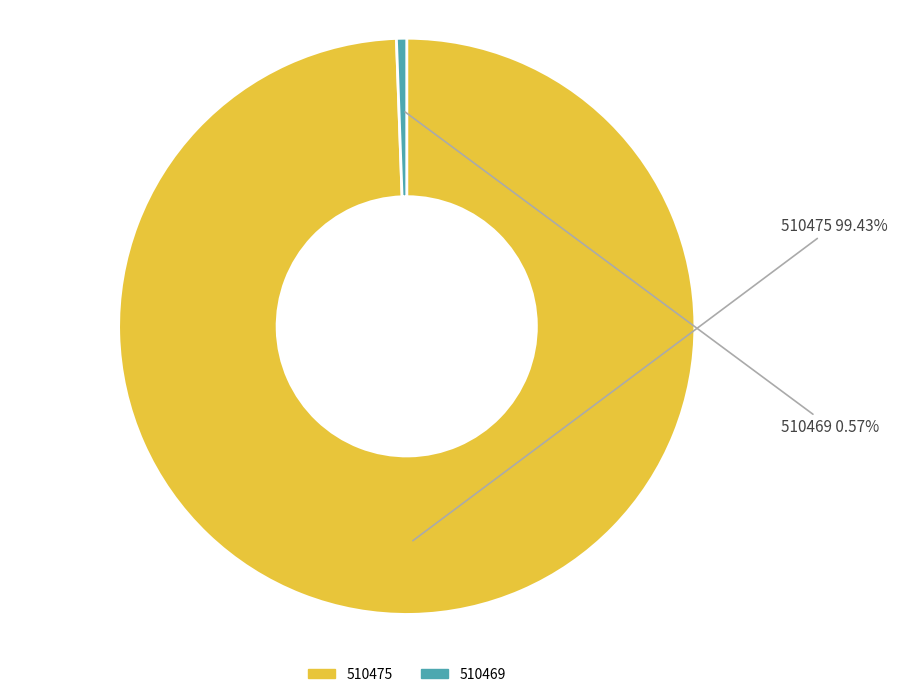

Which slice is the smallest?

510469